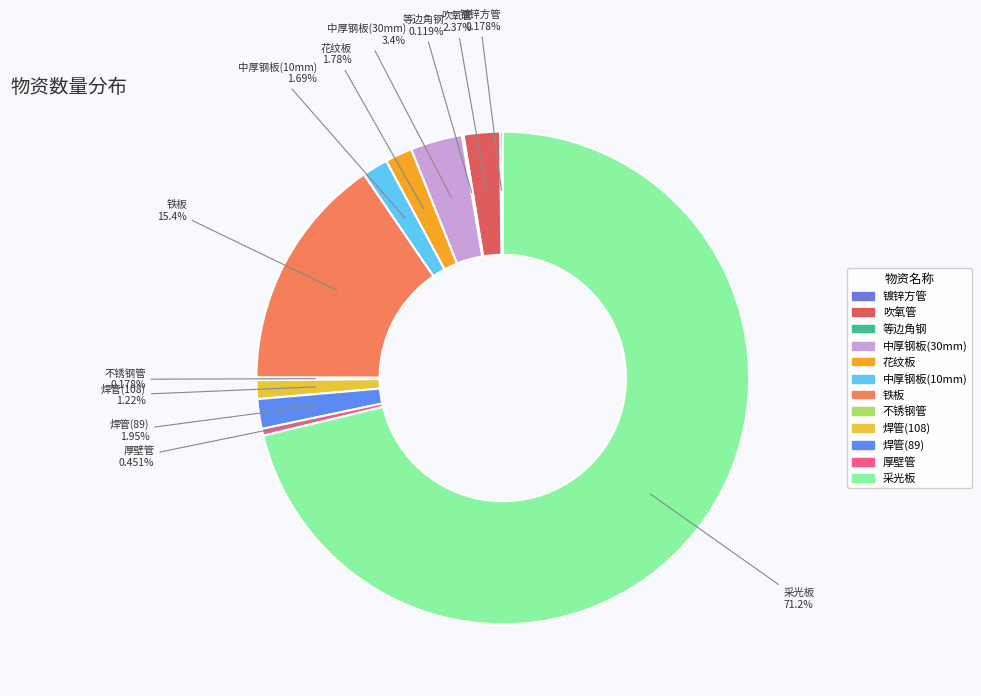

To the nearest percent, what portion does 中厚钢板(10mm) represent?

2%